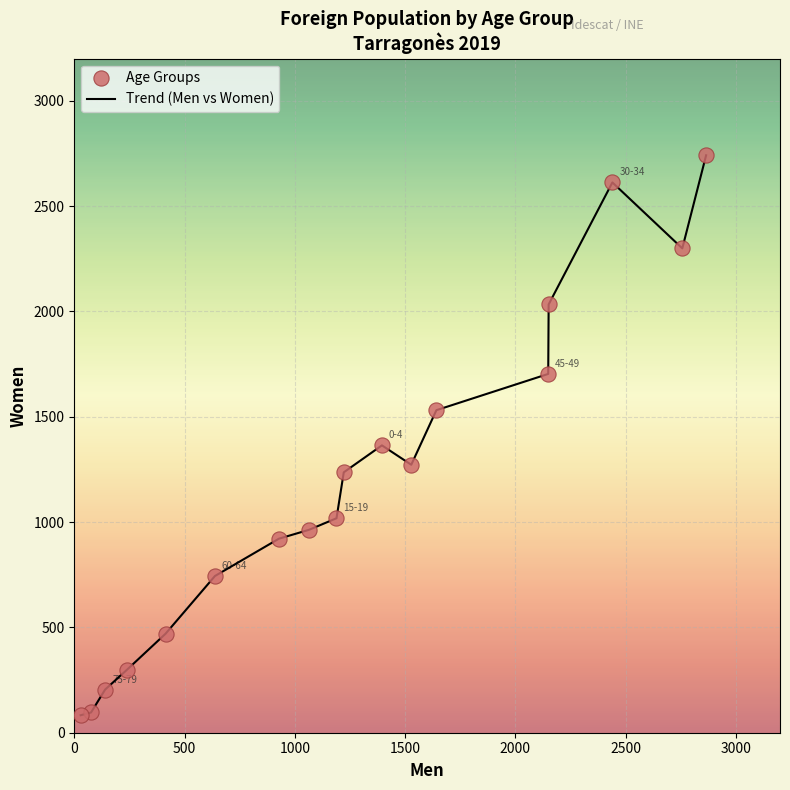

What is the difference between the maximum and minimum values?

2658